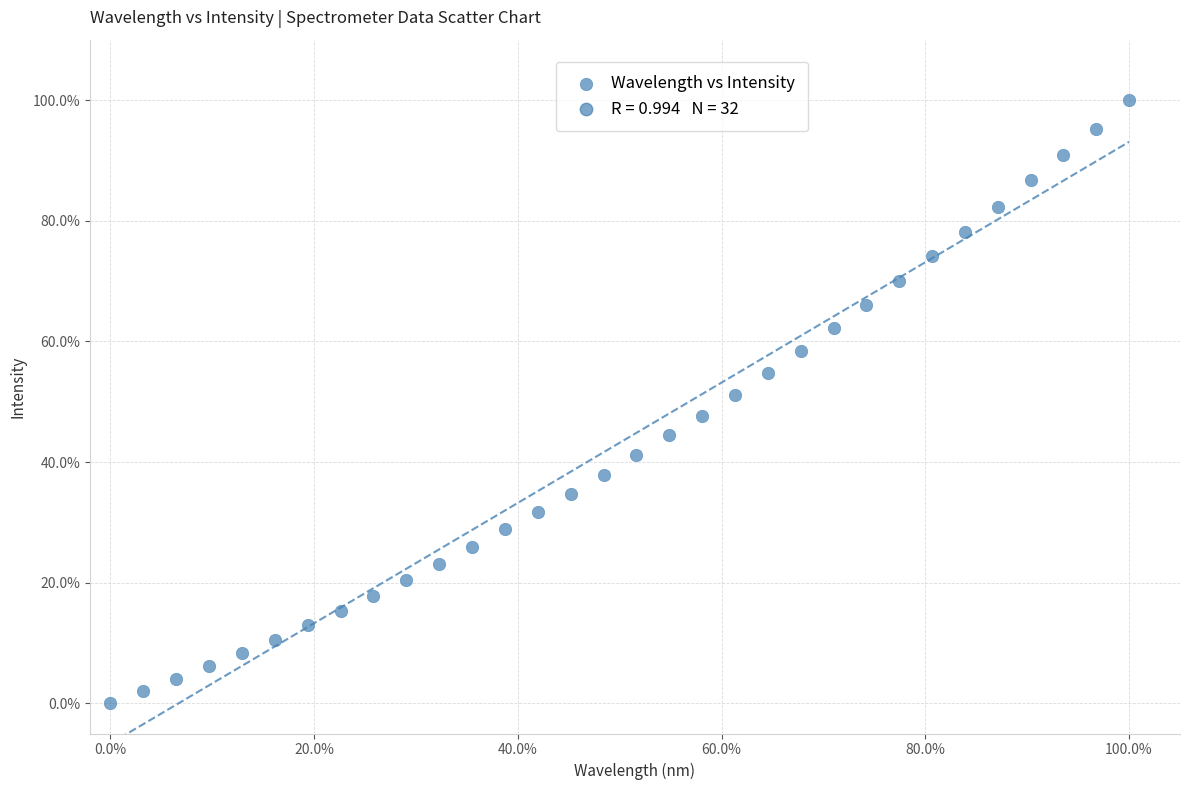

What is the range of X values (max minus min)?

100.0